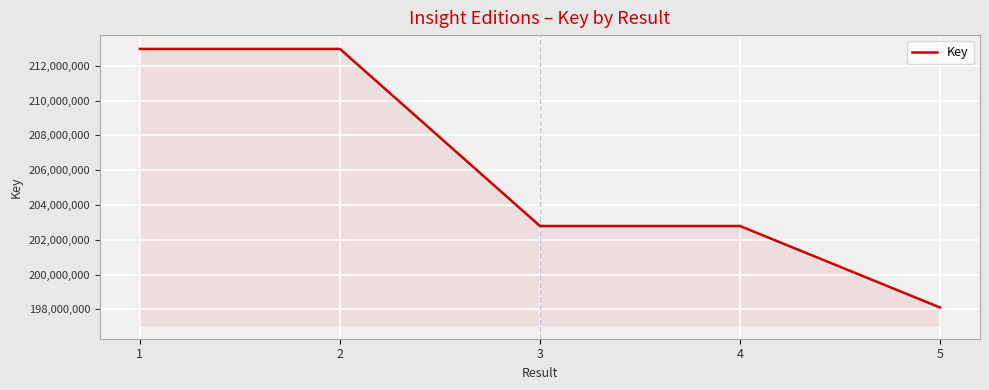

What is the smallest value displayed?

198109554